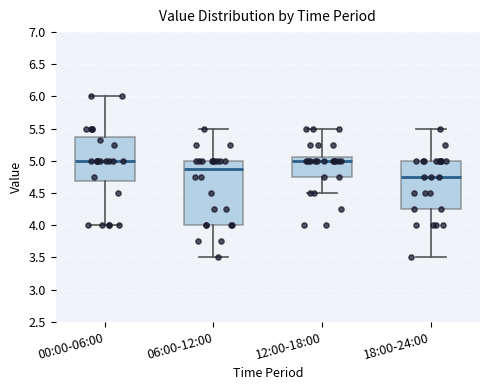

Reading left to right, read every box against the y-axis: the position of its median line, the range the box covers, and the ends of its whiskers. The values are not printed on the chart, so give them approximately, as read against the axis.

00:00-06:00: median 5.00, box 4.70 to 5.35, whiskers 4.00 to 6.00
06:00-12:00: median 4.90, box 4.00 to 5.00, whiskers 3.50 to 5.50
12:00-18:00: median 5.00, box 4.75 to 5.05, whiskers 4.50 to 5.50
18:00-24:00: median 4.75, box 4.25 to 5.00, whiskers 3.50 to 5.50